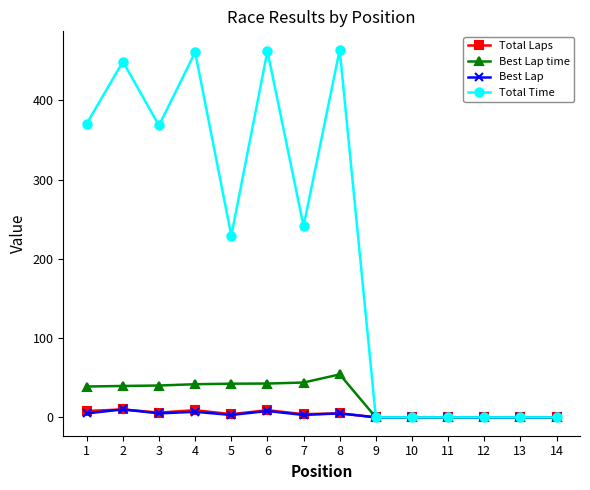

What is the value of the Best Lap point at the 4th from the left?

7.0